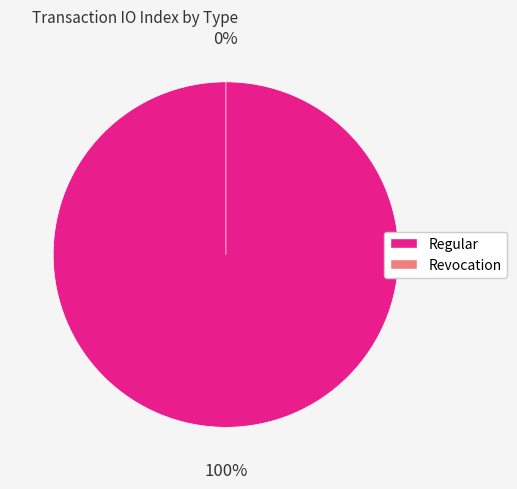

Which category has the smallest portion of the pie?

Revocation